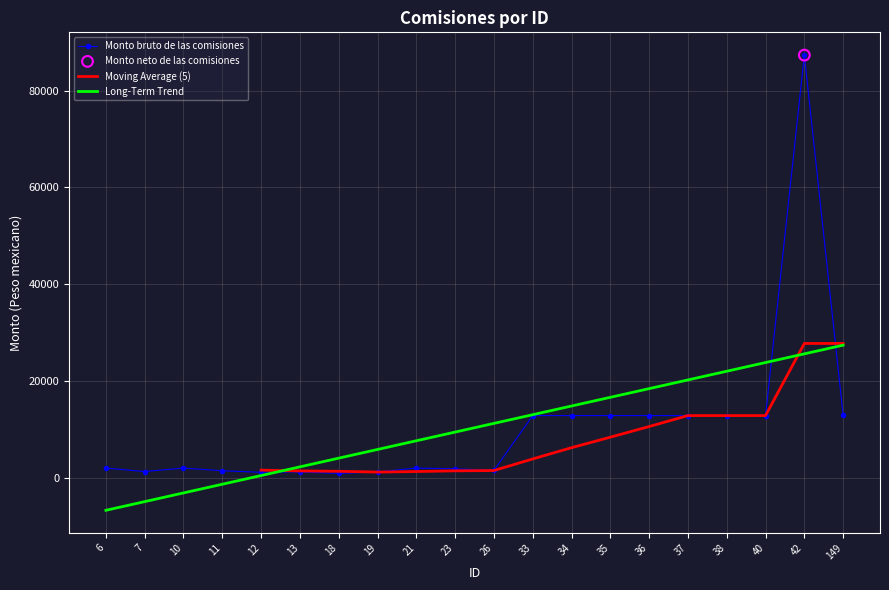

What is the change in value from 11 to 23?

+400.0